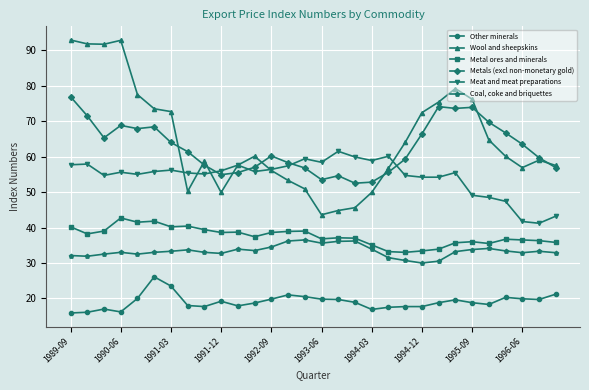

What is the highest value of the Coal, coke and briquettes series?

36.5